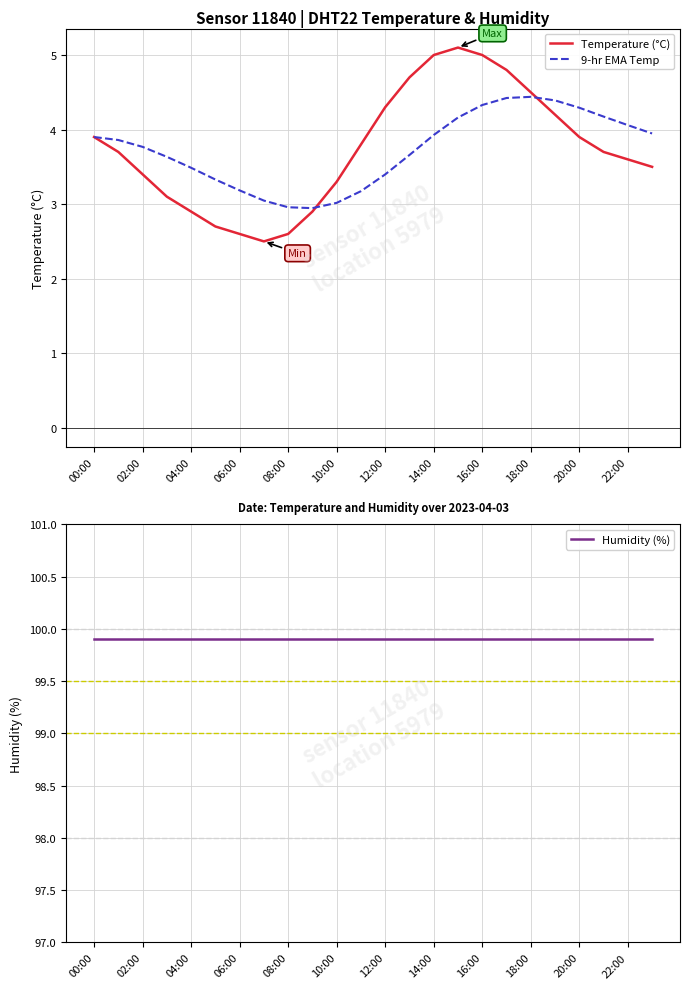

What is the difference between the maximum and minimum values in the 9-hr EMA Temp series?

1.5